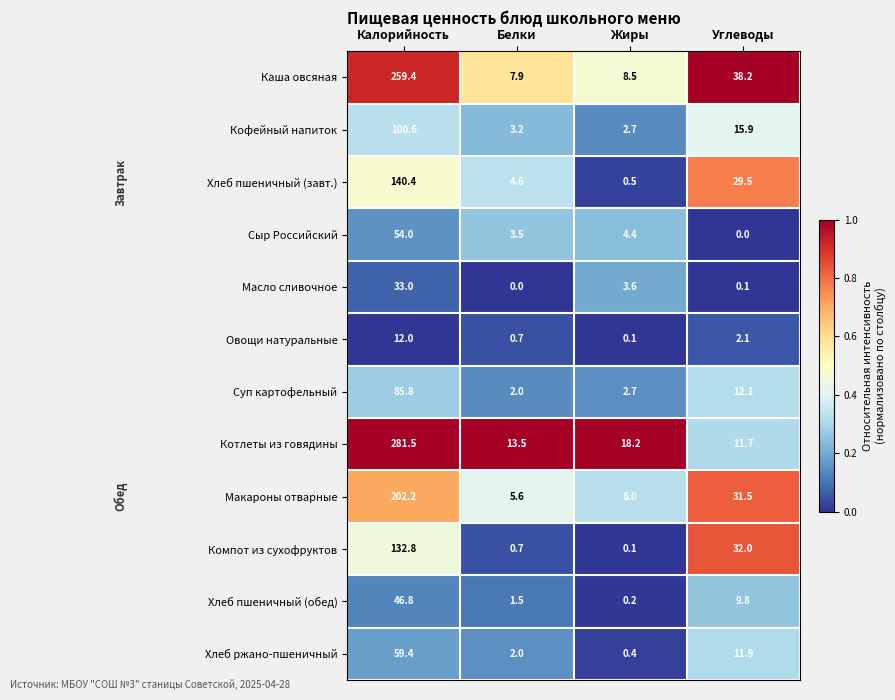

True or false: Суп картофельный has a value of 152.3 at Калорийность.

False